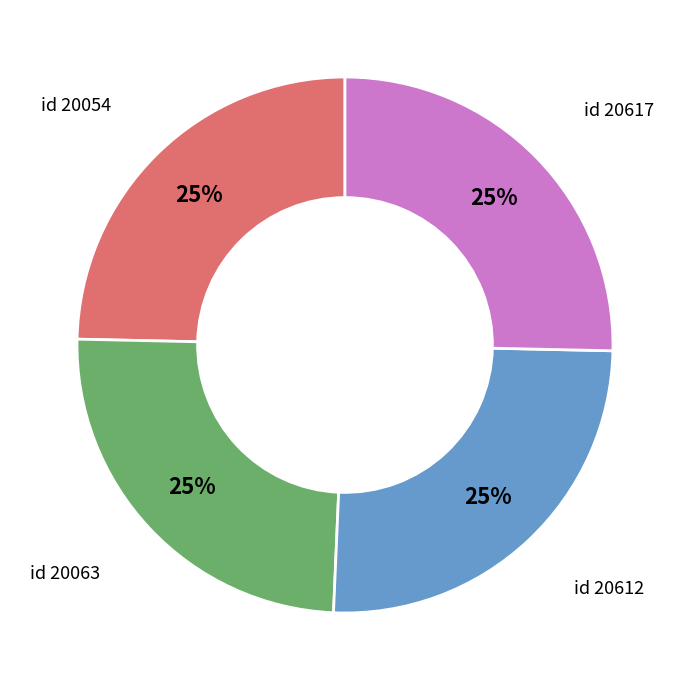

Is there a majority slice in this chart?

No